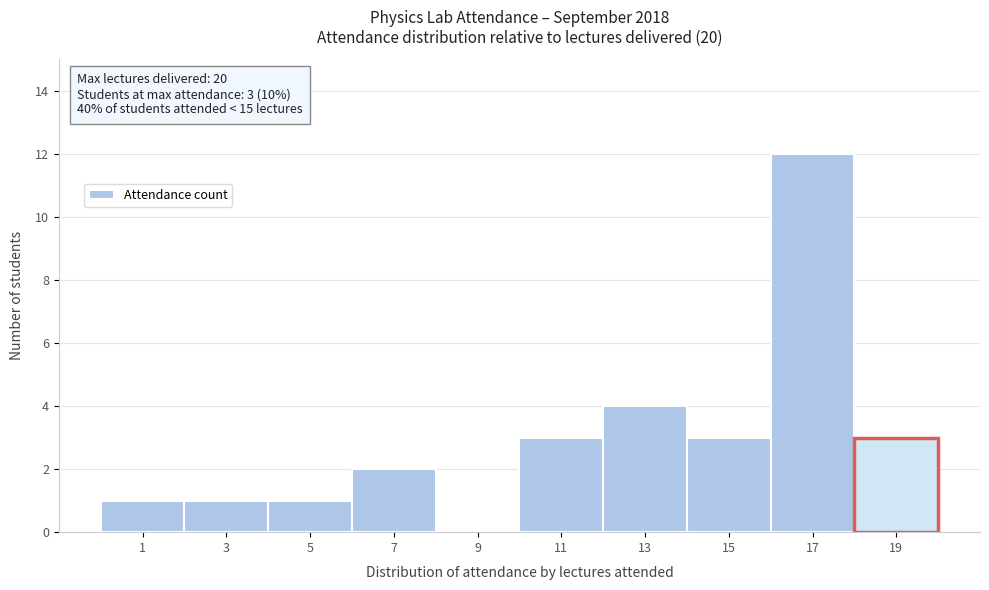

Reading left to right, transcribe all the data shown in this chart.

1=1	3=1	5=1	7=2	9=0	11=3	13=4	15=3	17=12	19=3